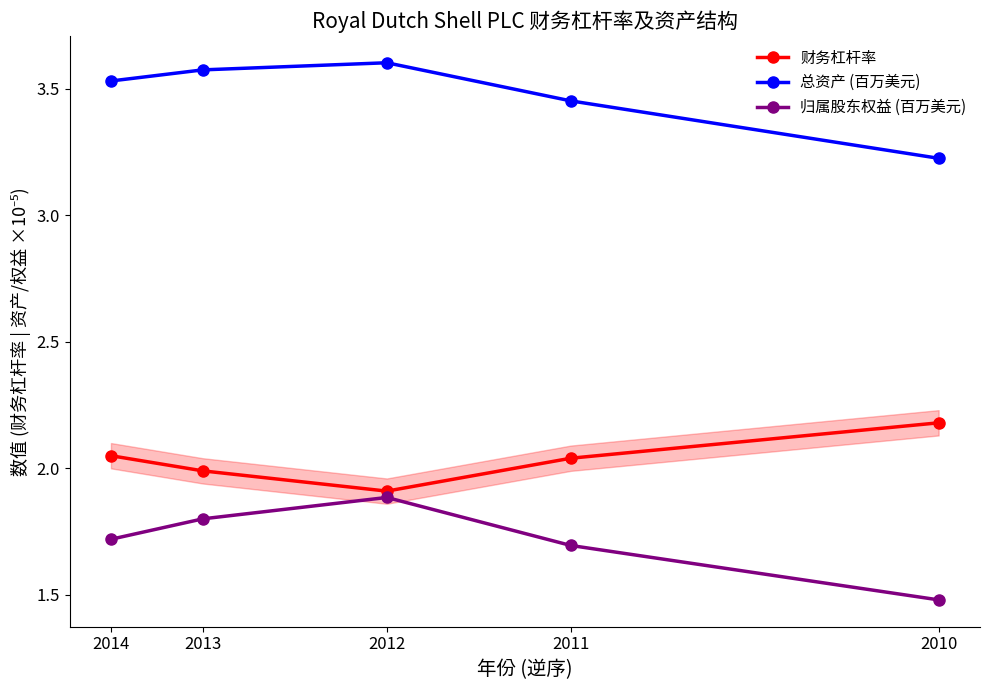

Is it true that 归属股东权益 (百万美元) equals 1.8 at 2013?

True